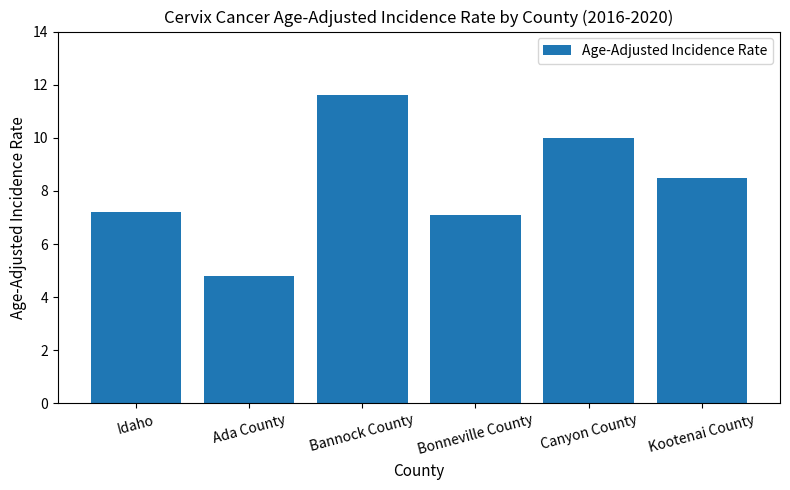

What is the label of the 6th bar from the left?

Kootenai County